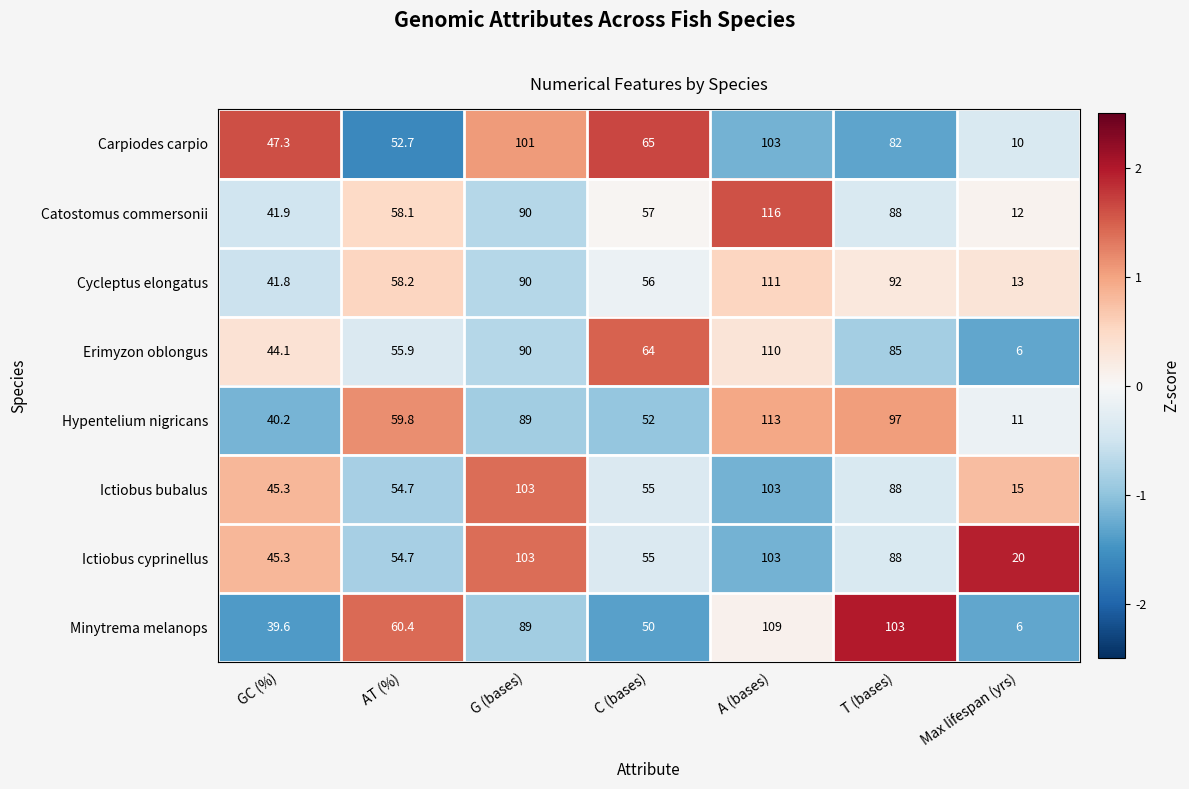

Is it true that Cycleptus elongatus equals 111.0 at A (bases)?

True